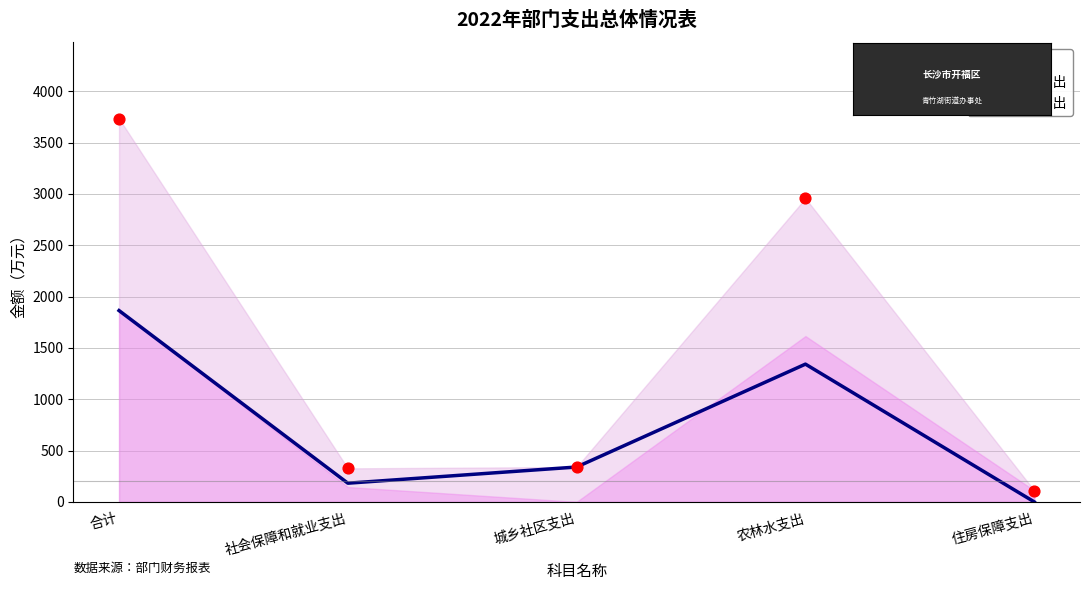

What is the change in value from 城乡社区支出 to 农林水支出?

+1002.5